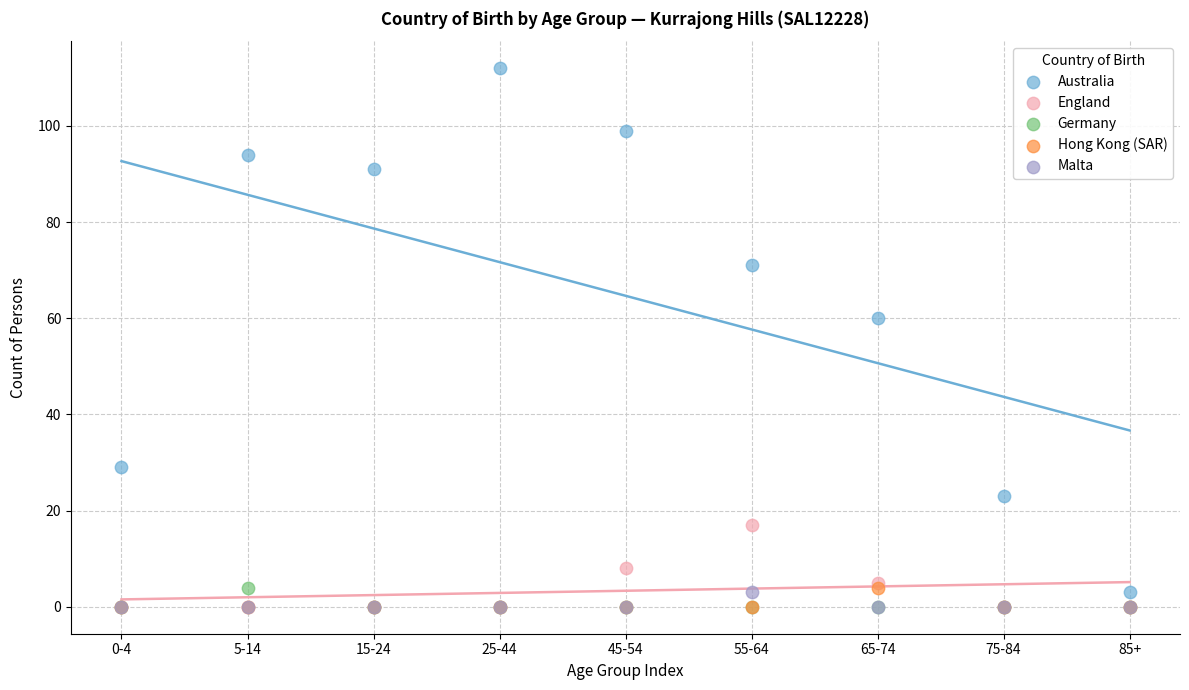

Which series contains the highest Y value?

Australia